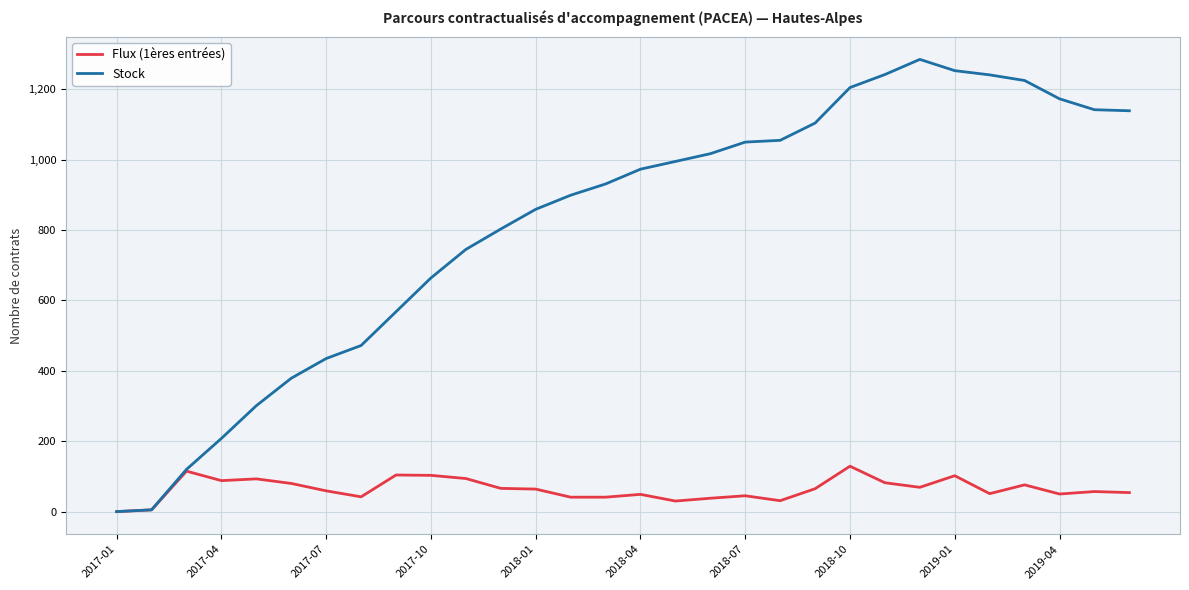

Which series has the largest total across all categories?

Stock